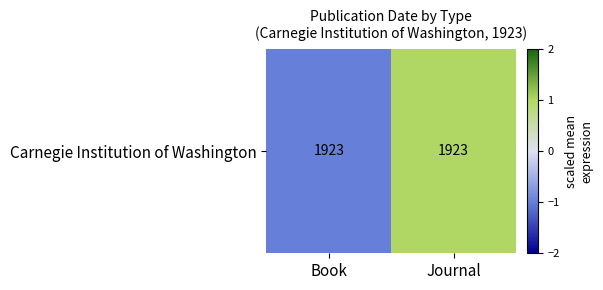

At which category does the chart reach its minimum across all series?

Book